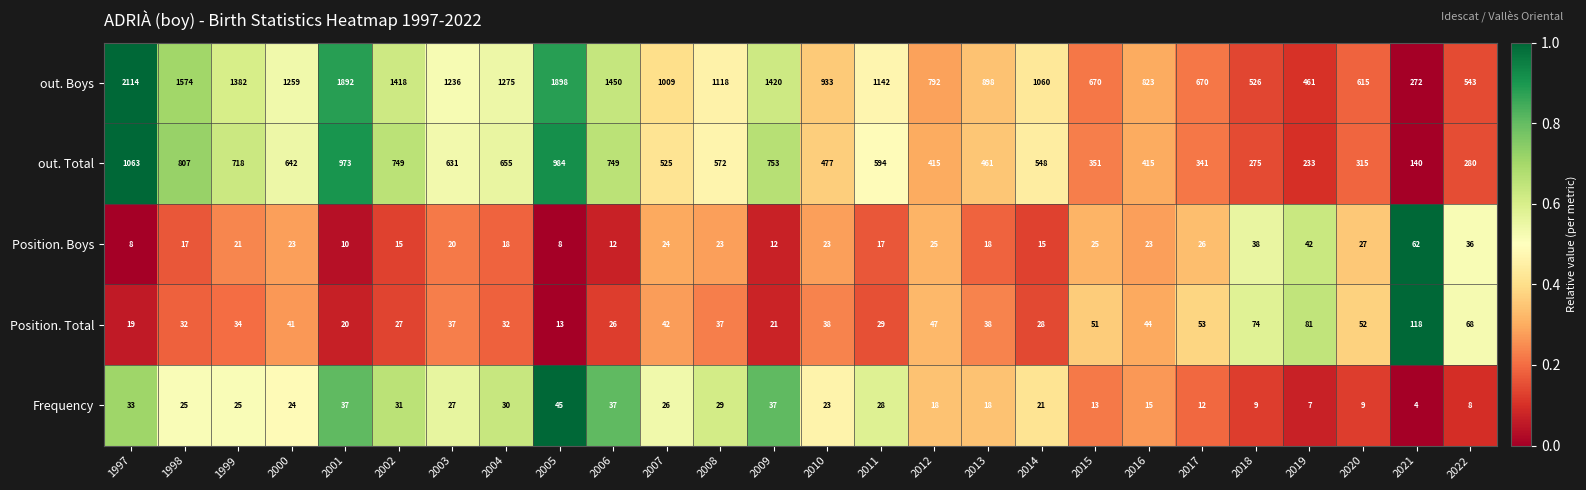

What is the difference between the Position. Total values at 2009 and 2017?

32